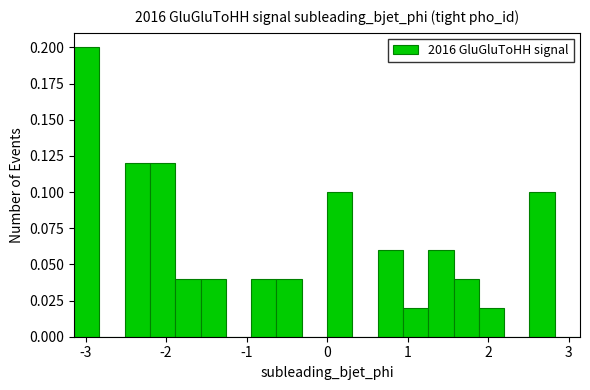

Read against the x-axis, roughly where is the centre of the tallest bar?

-3.0